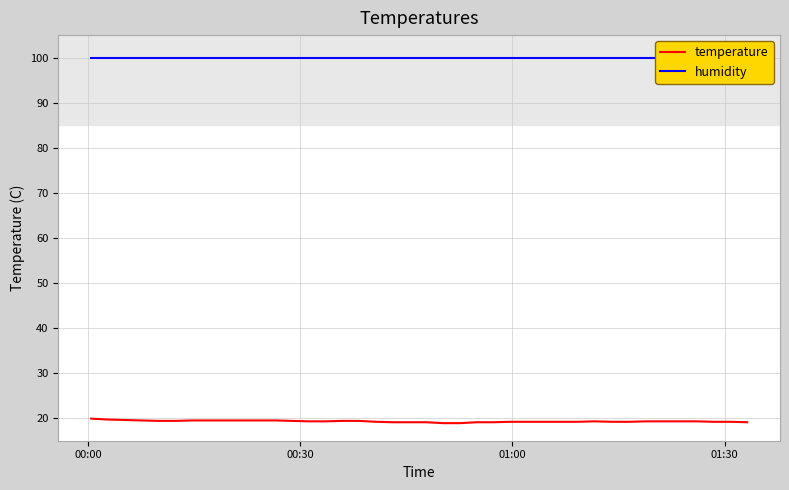

What is the lowest value of the temperature series?

18.9